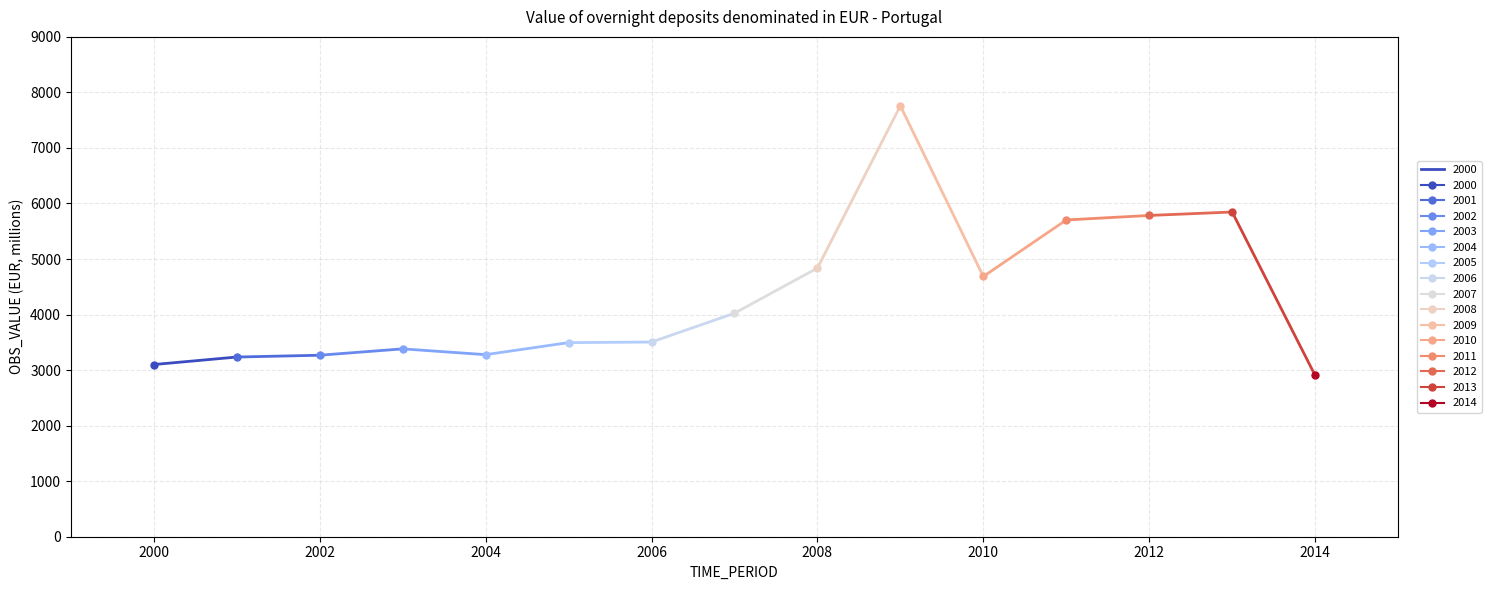

Rank the categories by value from highest to lowest.

2009, 2013, 2012, 2011, 2008, 2010, 2007, 2006, 2005, 2003, 2004, 2002, 2001, 2000, 2014